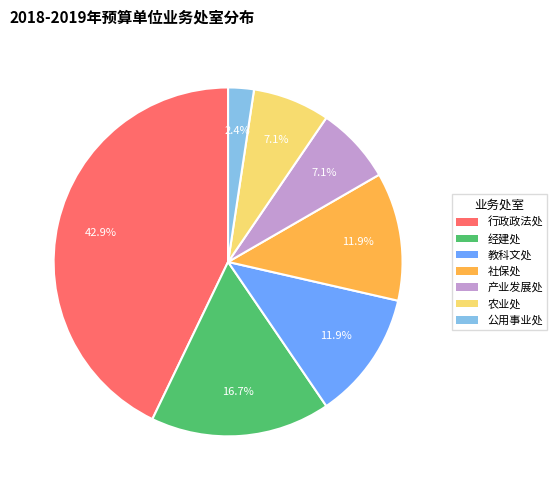

How many slices are in this pie chart?

7